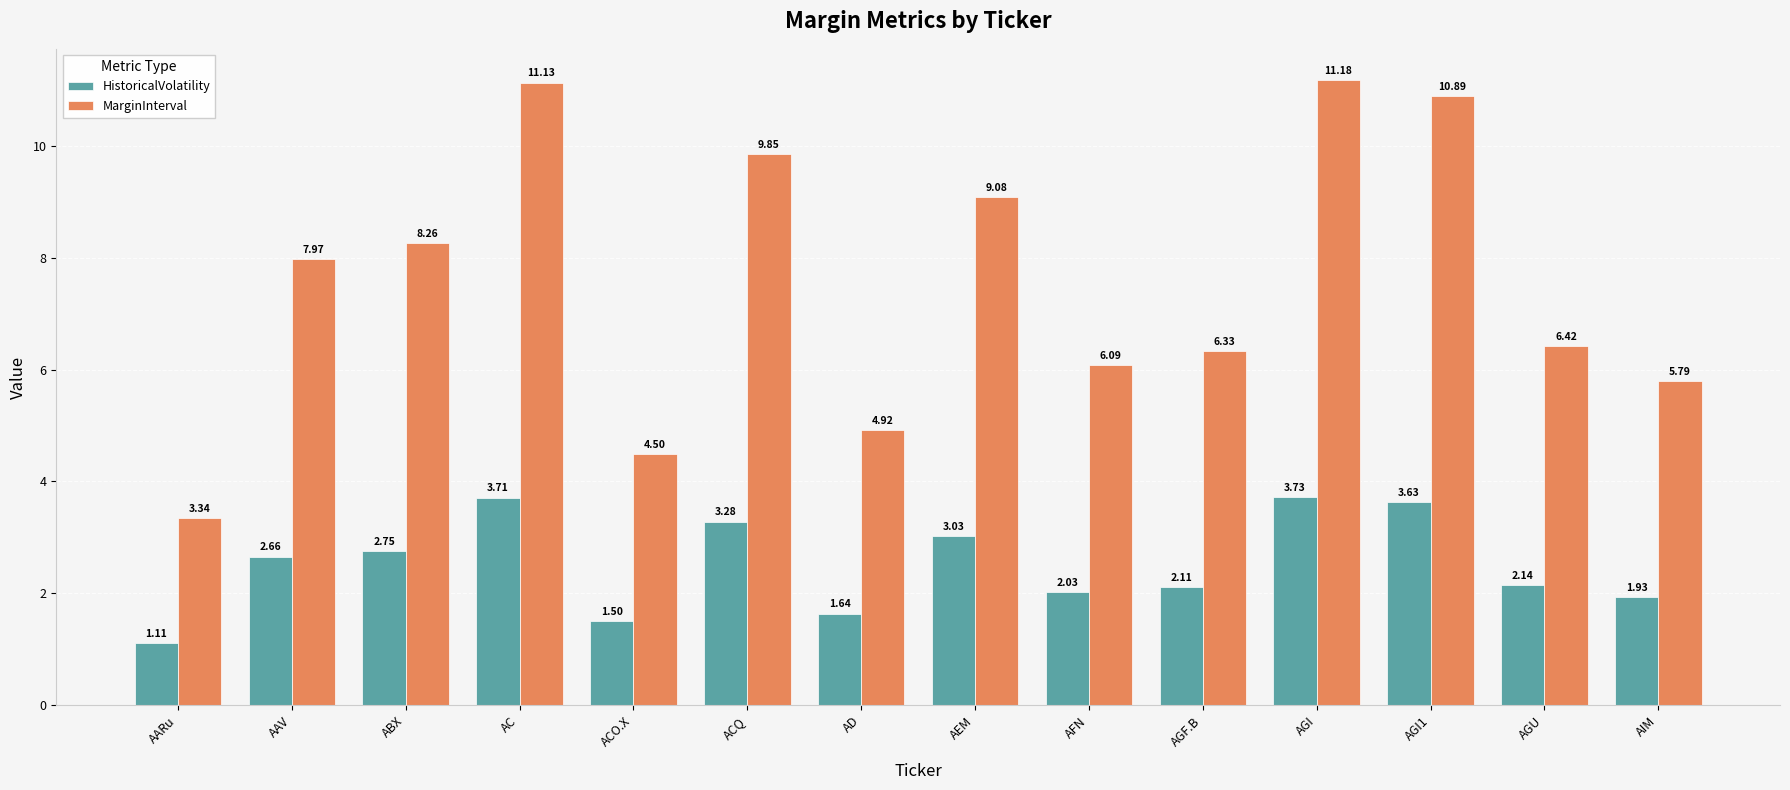

Rank the series by their maximum value, from lowest to highest.

HistoricalVolatility, MarginInterval